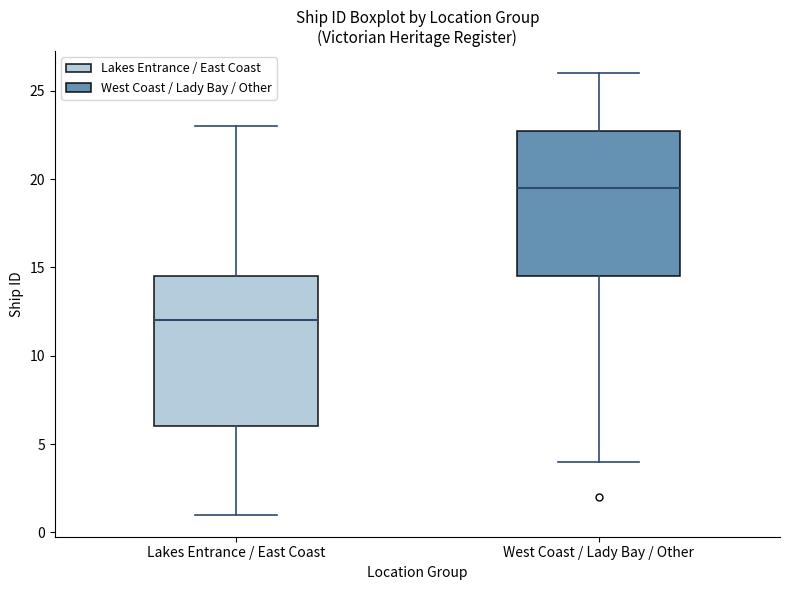

Where does the lower whisker of the box for West Coast / Lady Bay / Other end on the y-axis? The values are not printed on the chart, so give them approximately, as read against the axis.

4.0